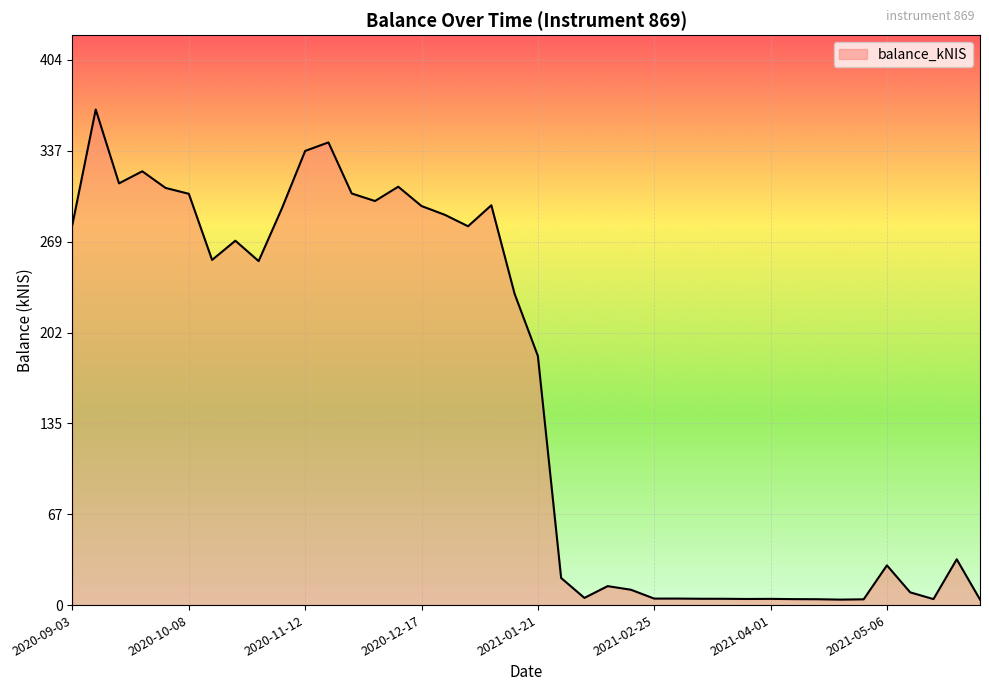

How many values exceed 230?

20